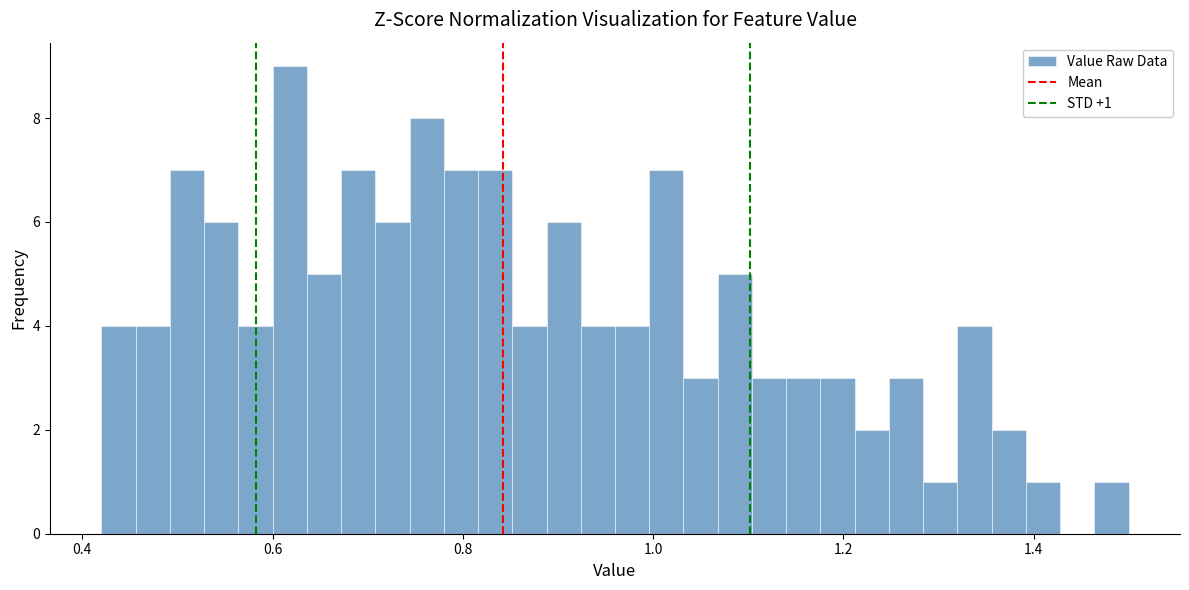

Around what value on the x-axis is the tallest bar? Give the approximate position of its centre, as read against the axis.

0.62